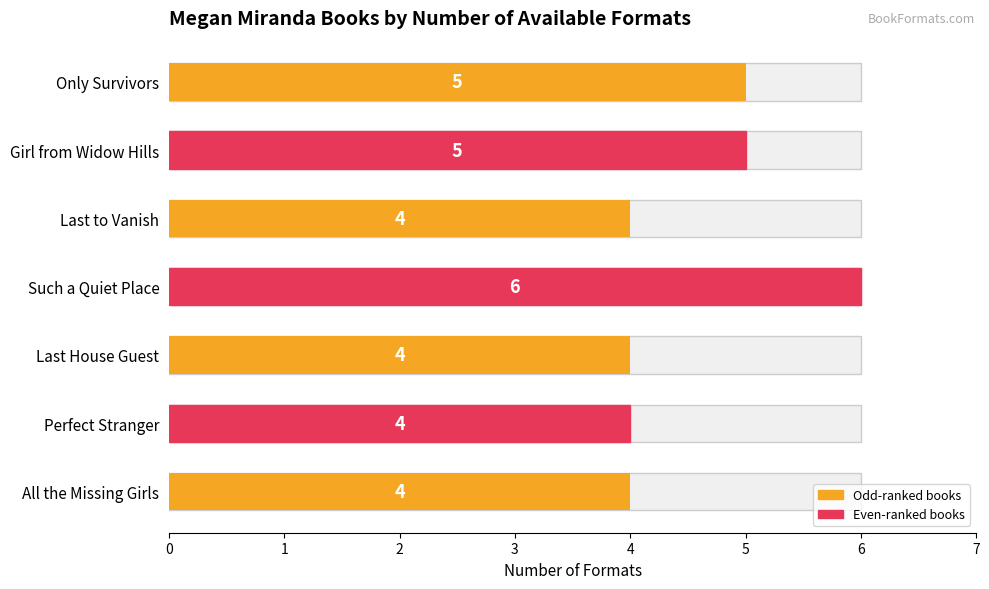

Are the bars horizontal?

Yes